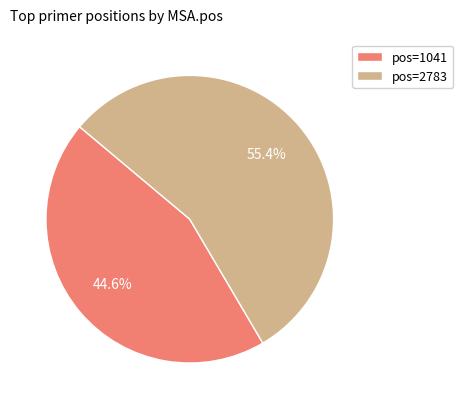

What is the ratio of the value at pos=2783 to the value at pos=1041?

1.2